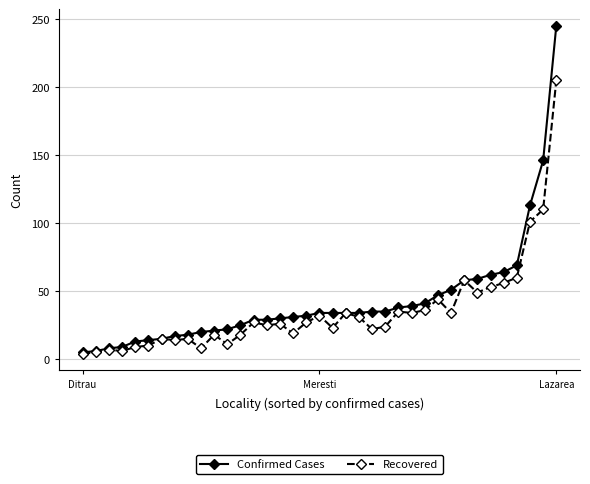

What is the greatest value displayed?

245